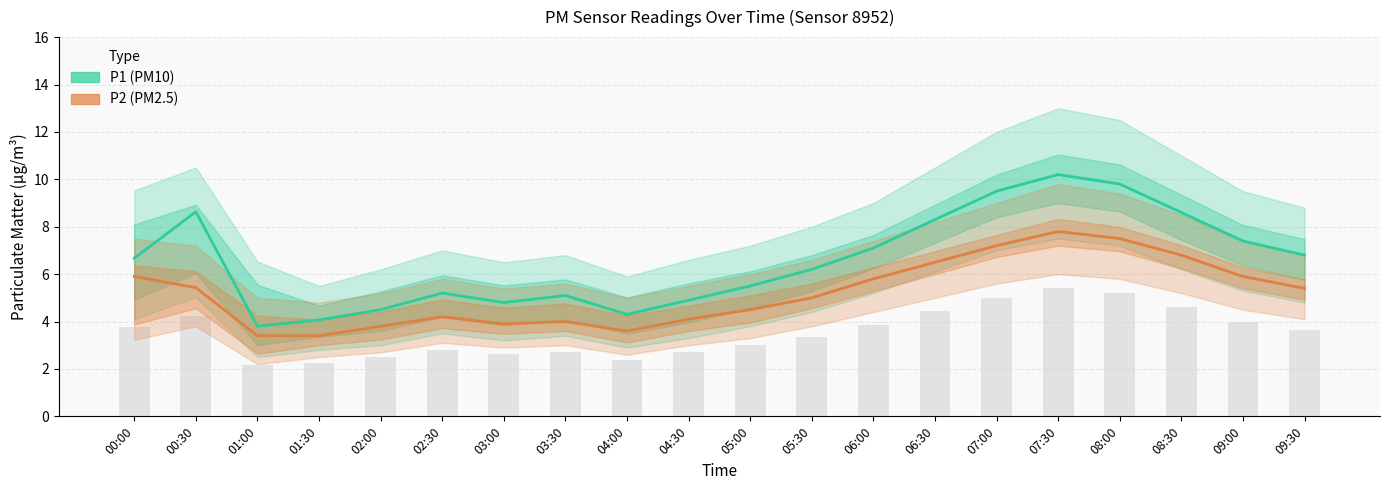

Is it true that P1 (PM10) equals 8.4 at 04:30?

False